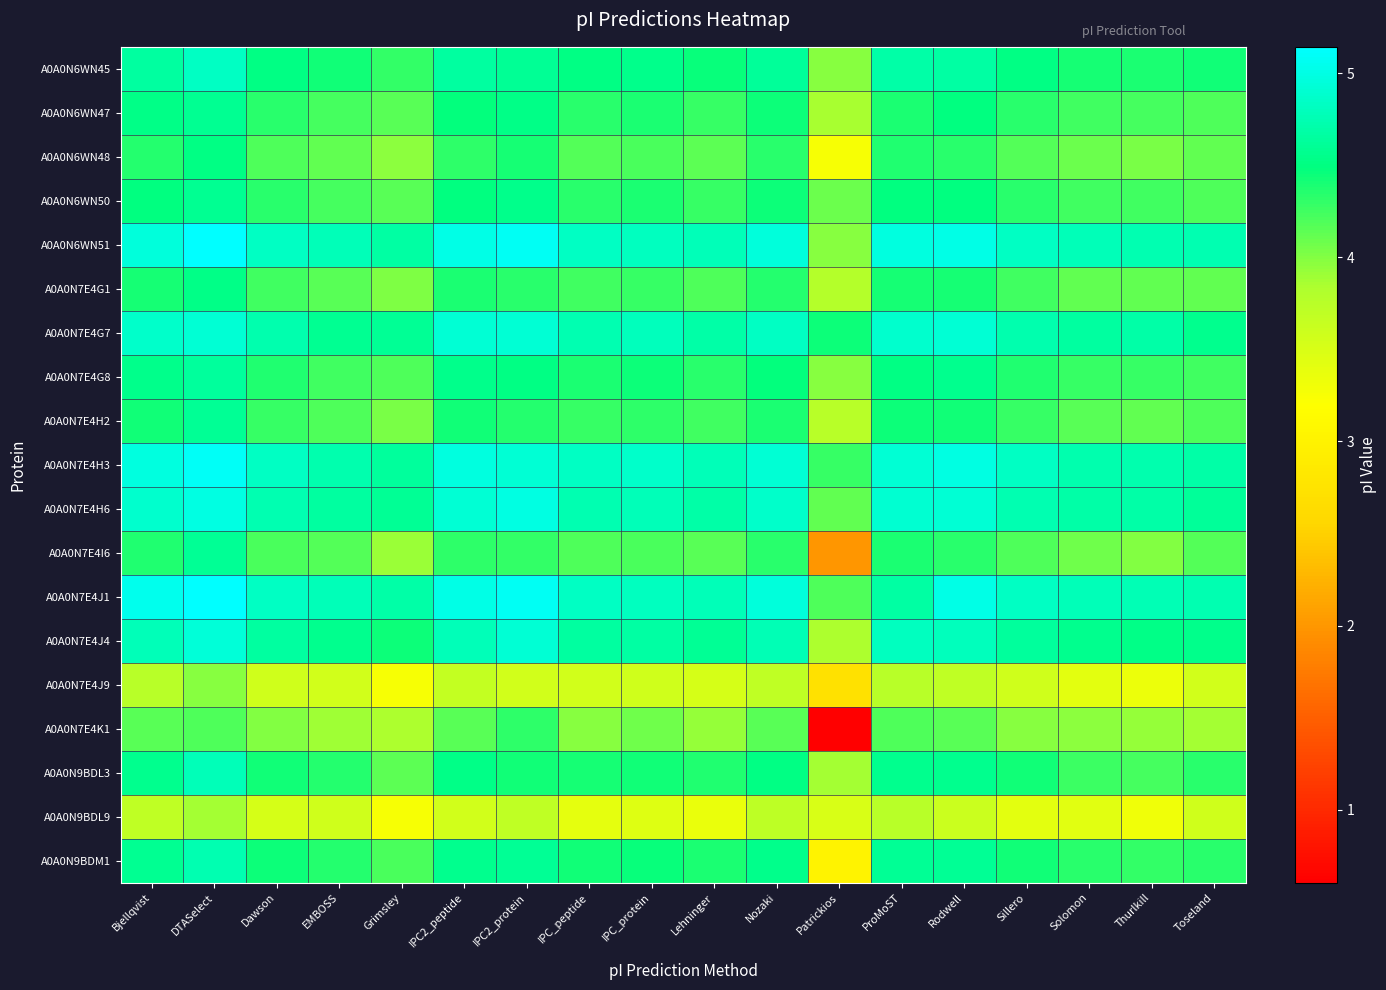

At how many categories does at least one series exceed 2?

18